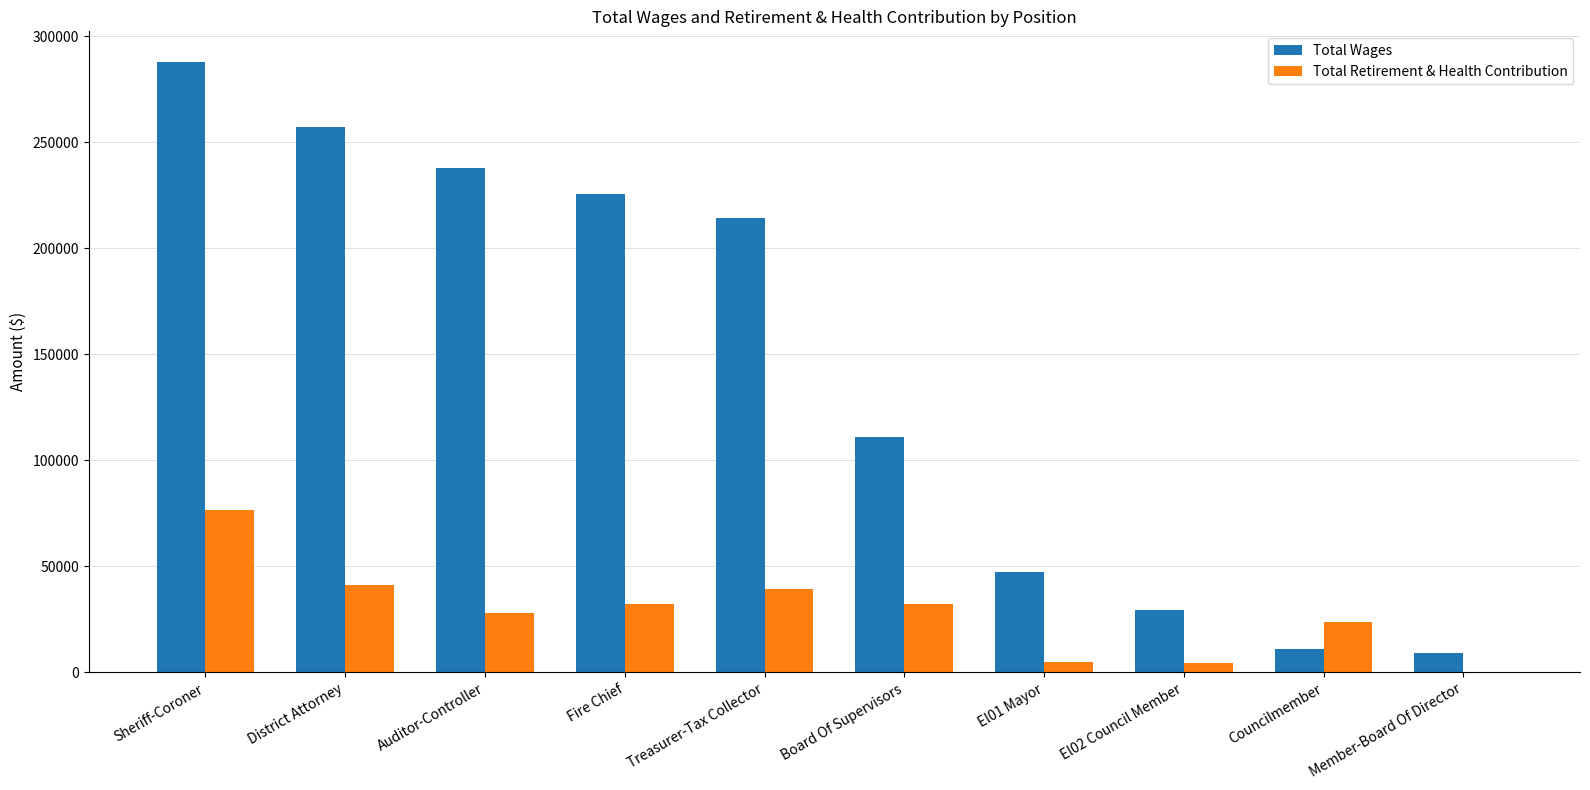

Is it true that Total Wages equals 225482 at Fire Chief?

True